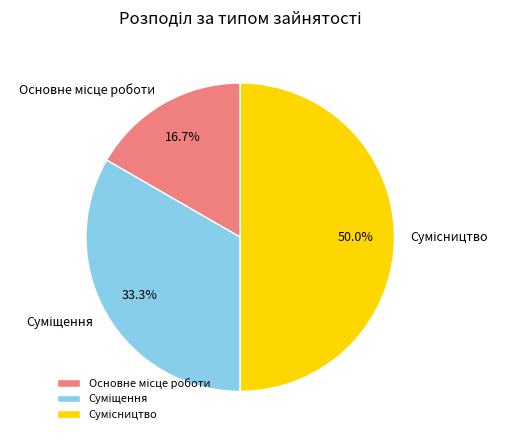

True or false: Сумісництво accounts for 50% of the total.

True